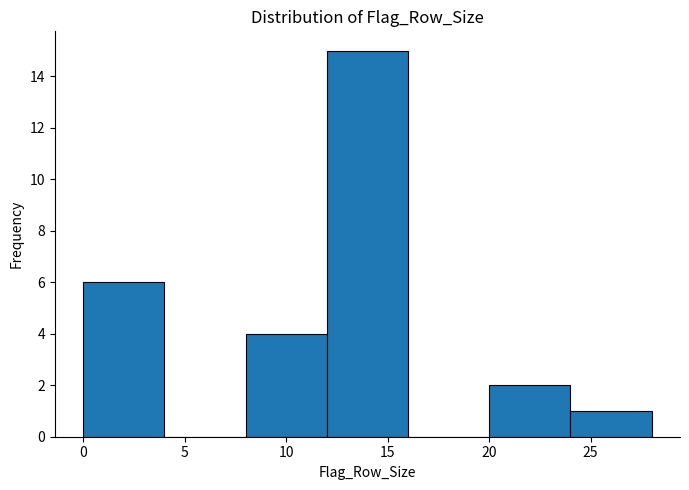

Reading left to right, list every bar in this chart as the range it spans on the x-axis followed by its height. The values are not printed on the chart, so give them approximately, as read against the axis.

0 to 4: 6
4 to 8: 0
8 to 12: 4
12 to 16: 15
16 to 20: 0
20 to 24: 2
24 to 28: 1